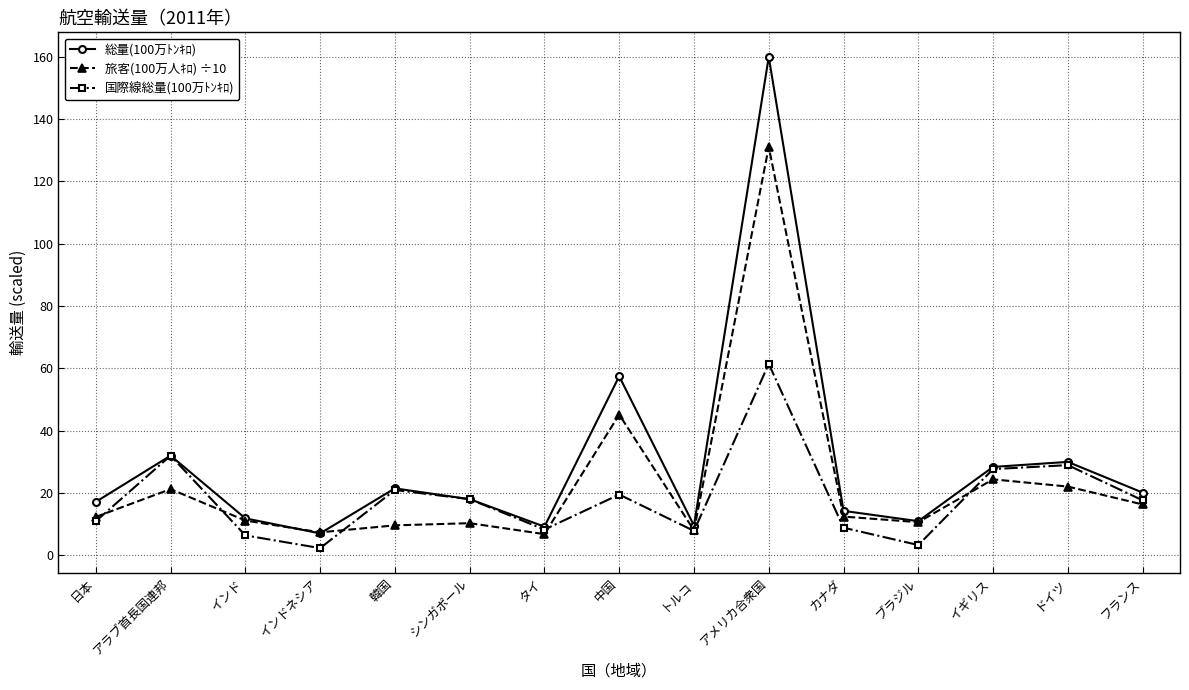

What are all the series names shown in the legend?

総量(100万ﾄﾝｷﾛ), 旅客(100万人ｷﾛ) ÷10, 国際線総量(100万ﾄﾝｷﾛ)